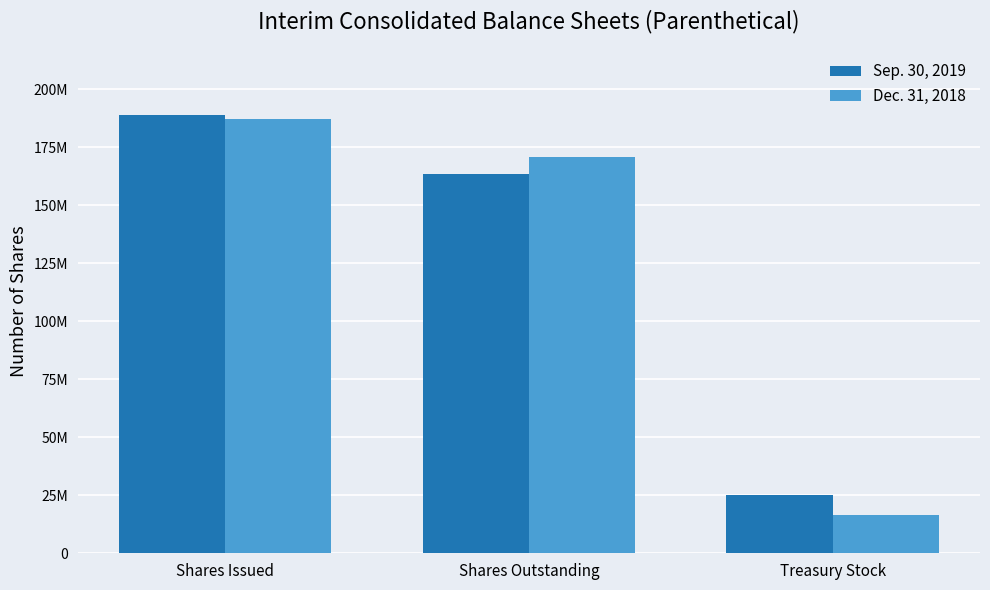

What are all the series names shown in the legend?

Sep. 30, 2019, Dec. 31, 2018